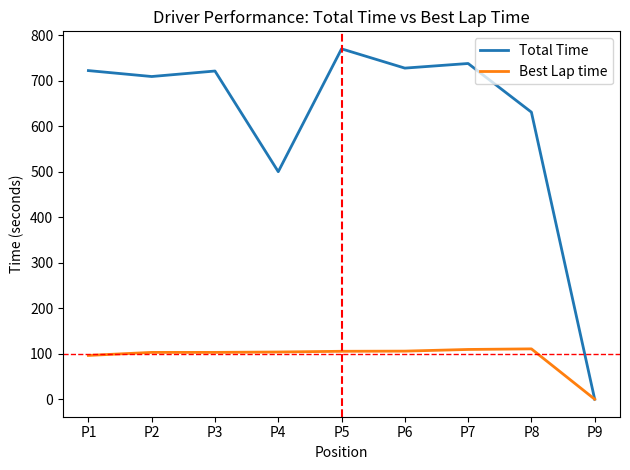

At which label is Best Lap time closest to 55?

P1